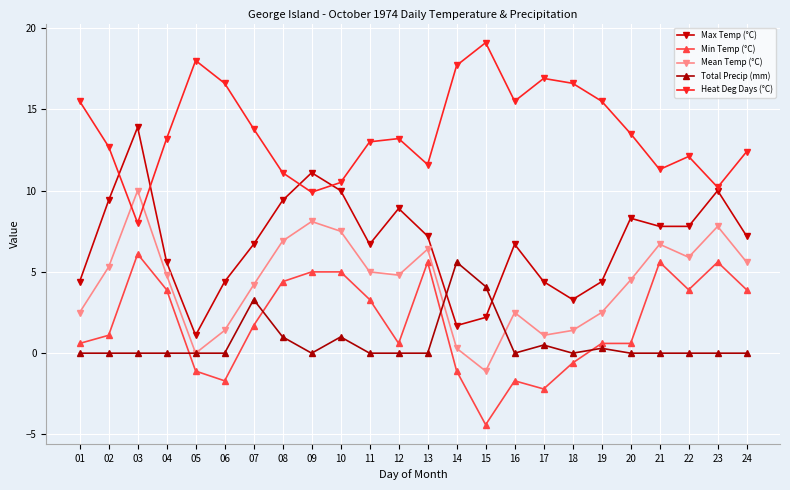

Where is the first local minimum for Mean Temp (°C)?

05